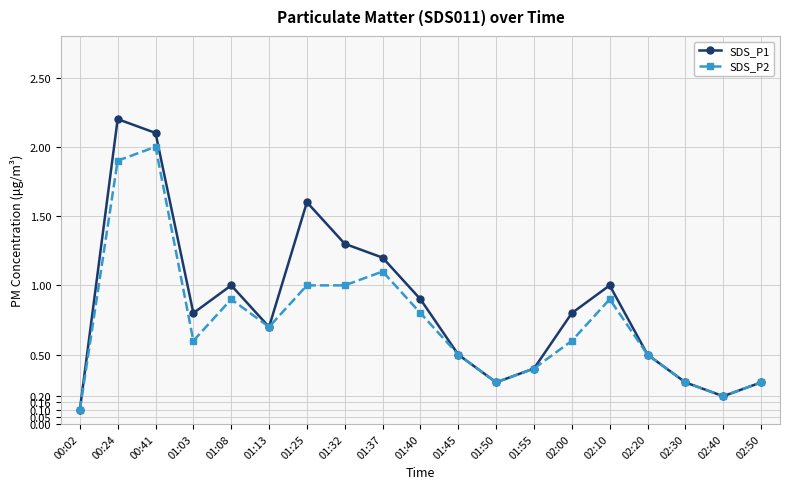

True or false: SDS_P1 has a value of 1.3 at 01:32.

True